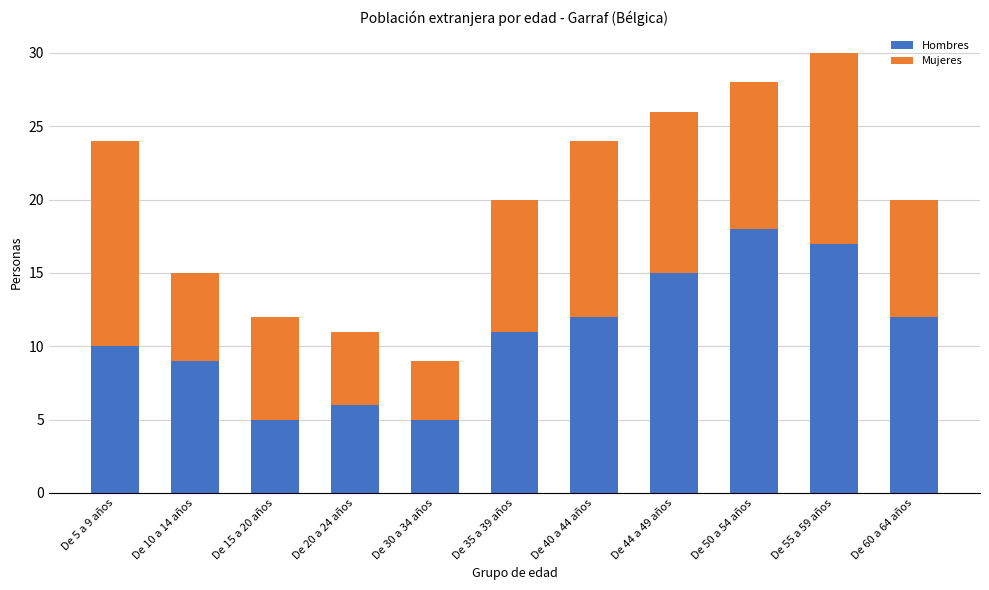

Are the bars grouped side by side (vs. stacked)?

No